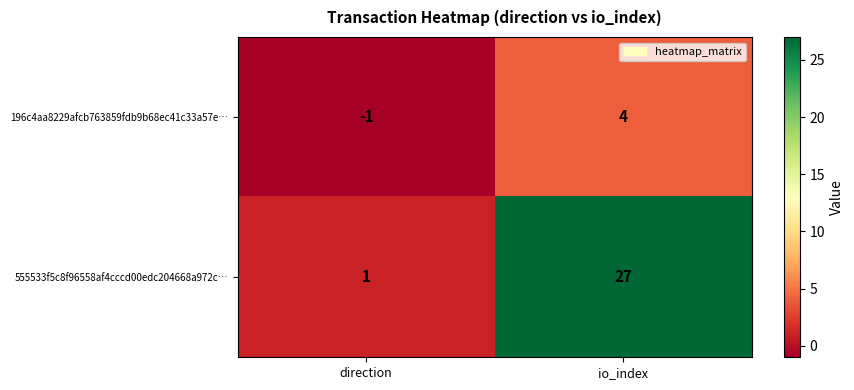

Rank the series by their maximum value, from highest to lowest.

555533f5c8f96558af4cccd00edc204668a972c…, 196c4aa8229afcb763859fdb9b68ec41c33a57e…